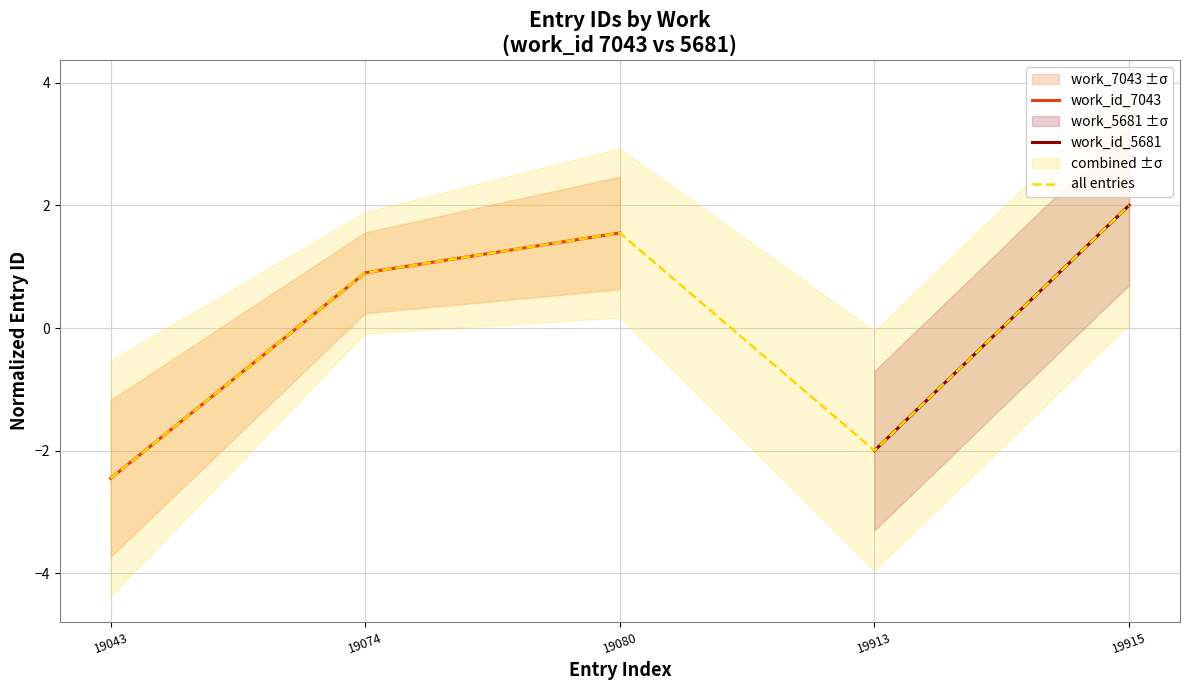

Rank the categories by value from highest to lowest.

19080, 19074, 19043